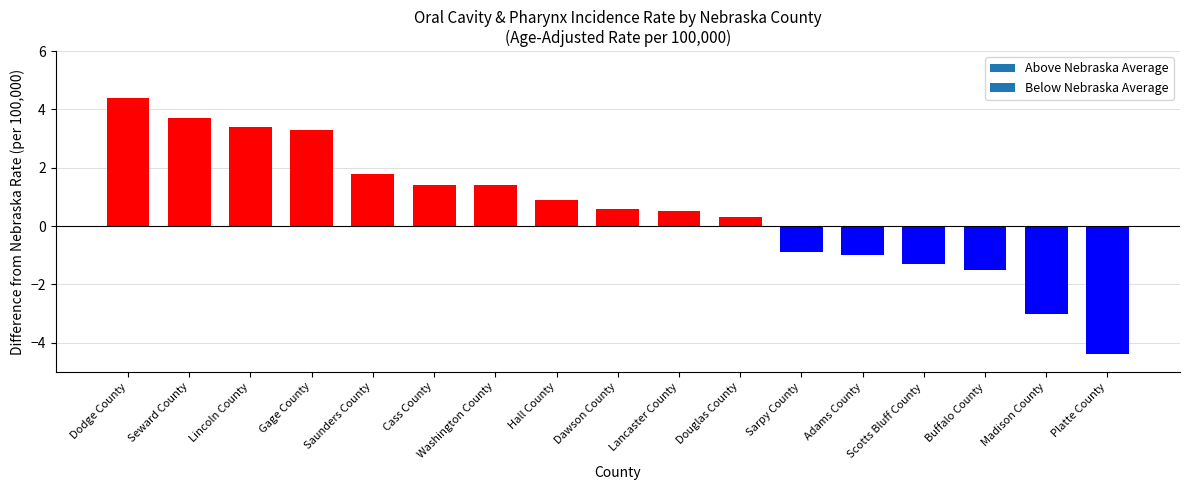

What is the label of the 2nd bar from the left?

Seward County